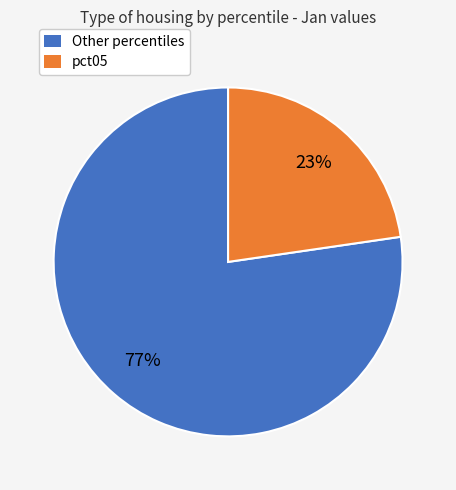

Does any single category account for the majority?

Yes